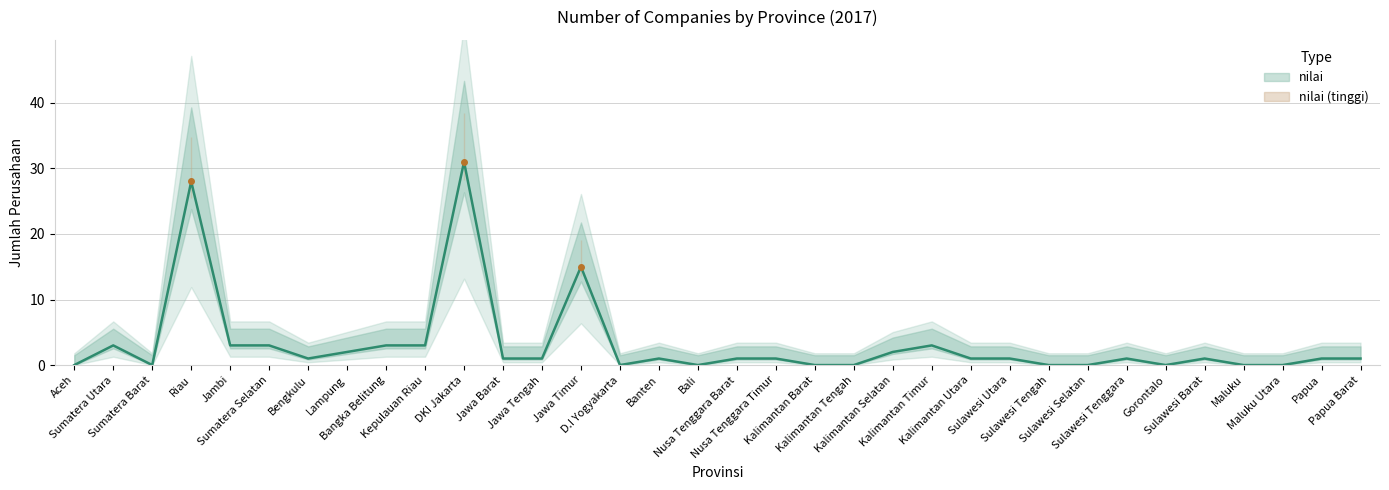

Reading left to right, list all the values displayed in this chart.

Aceh=0	Sumatera Utara=3	Sumatera Barat=0	Riau=28	Jambi=3	Sumatera Selatan=3	Bengkulu=1	Lampung=2	Bangka Belitung=3	Kepulauan Riau=3	DKI Jakarta=31	Jawa Barat=1	Jawa Tengah=1	Jawa Timur=15	D.I Yogyakarta=0	Banten=1	Bali=0	Nusa Tenggara Barat=1	Nusa Tenggara Timur=1	Kalimantan Barat=0	Kalimantan Tengah=0	Kalimantan Selatan=2	Kalimantan Timur=3	Kalimantan Utara=1	Sulawesi Utara=1	Sulawesi Tengah=0	Sulawesi Selatan=0	Sulawesi Tenggara=1	Gorontalo=0	Sulawesi Barat=1	Maluku=0	Maluku Utara=0	Papua=1	Papua Barat=1